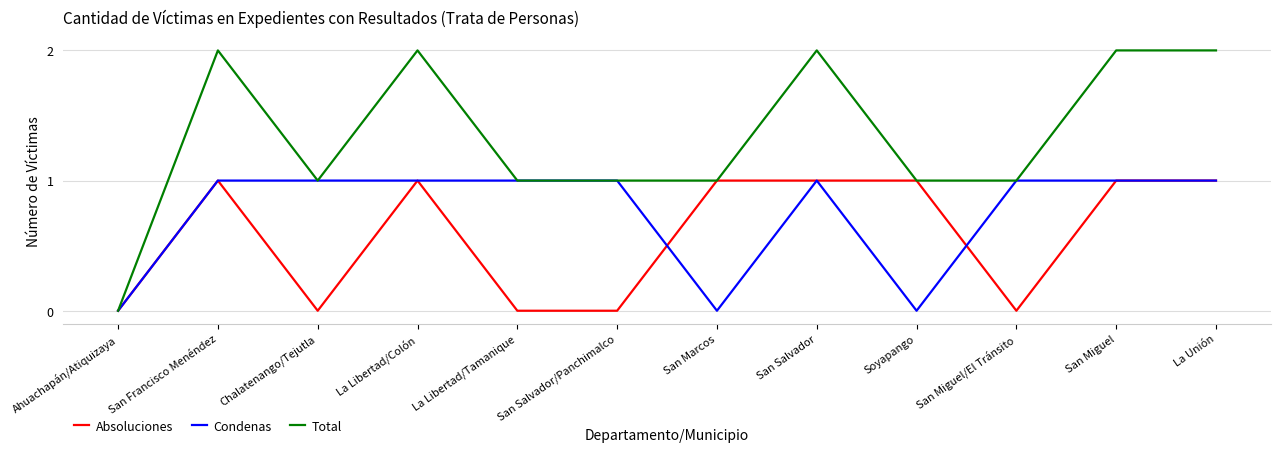

What is the maximum value shown in the chart?

2